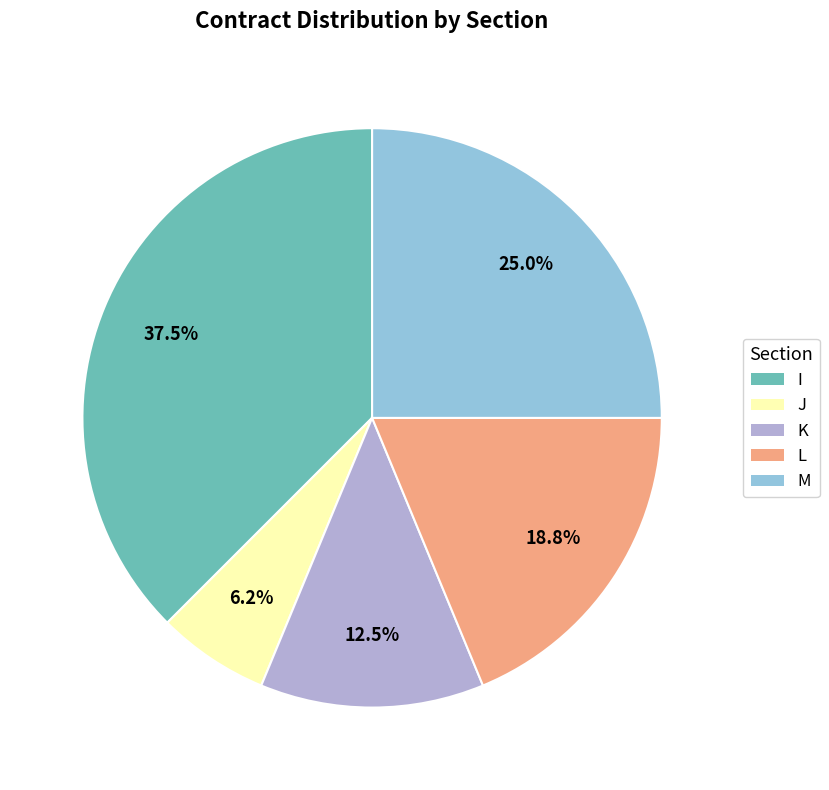

To the nearest percent, what is the difference between the largest and smallest slice percentages?

31%